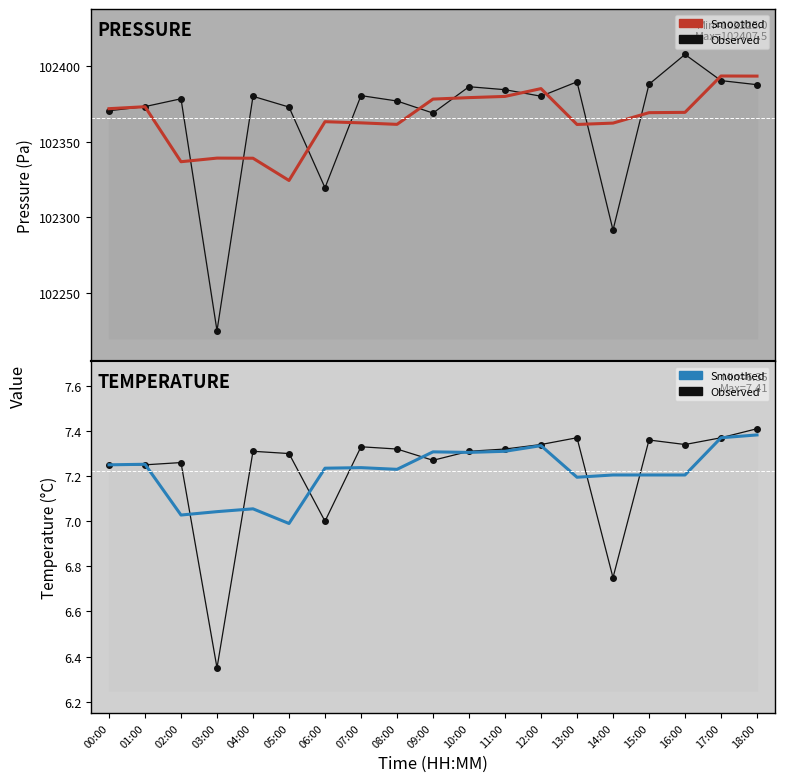

Is this an area chart (filled region under the line)?

No